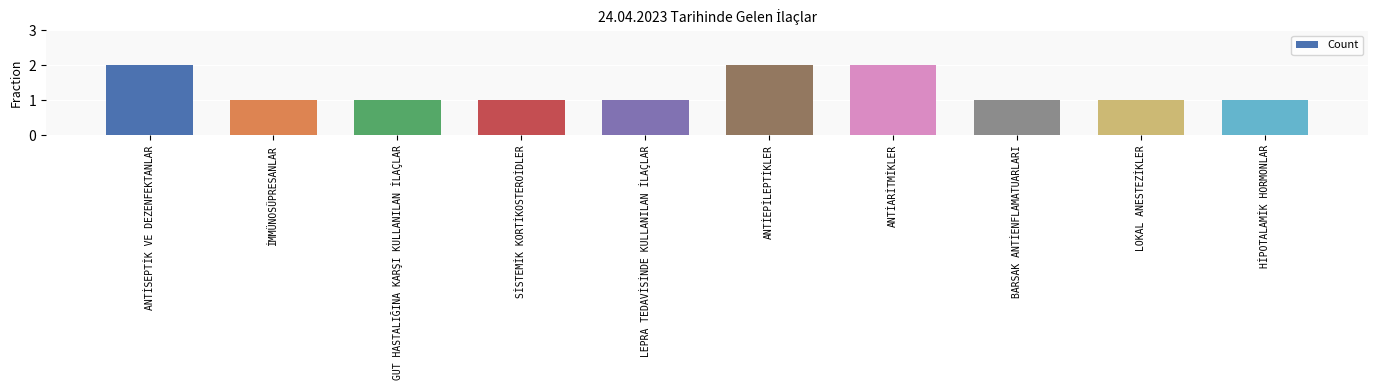

What is the value of the 10th bar from the left?

1